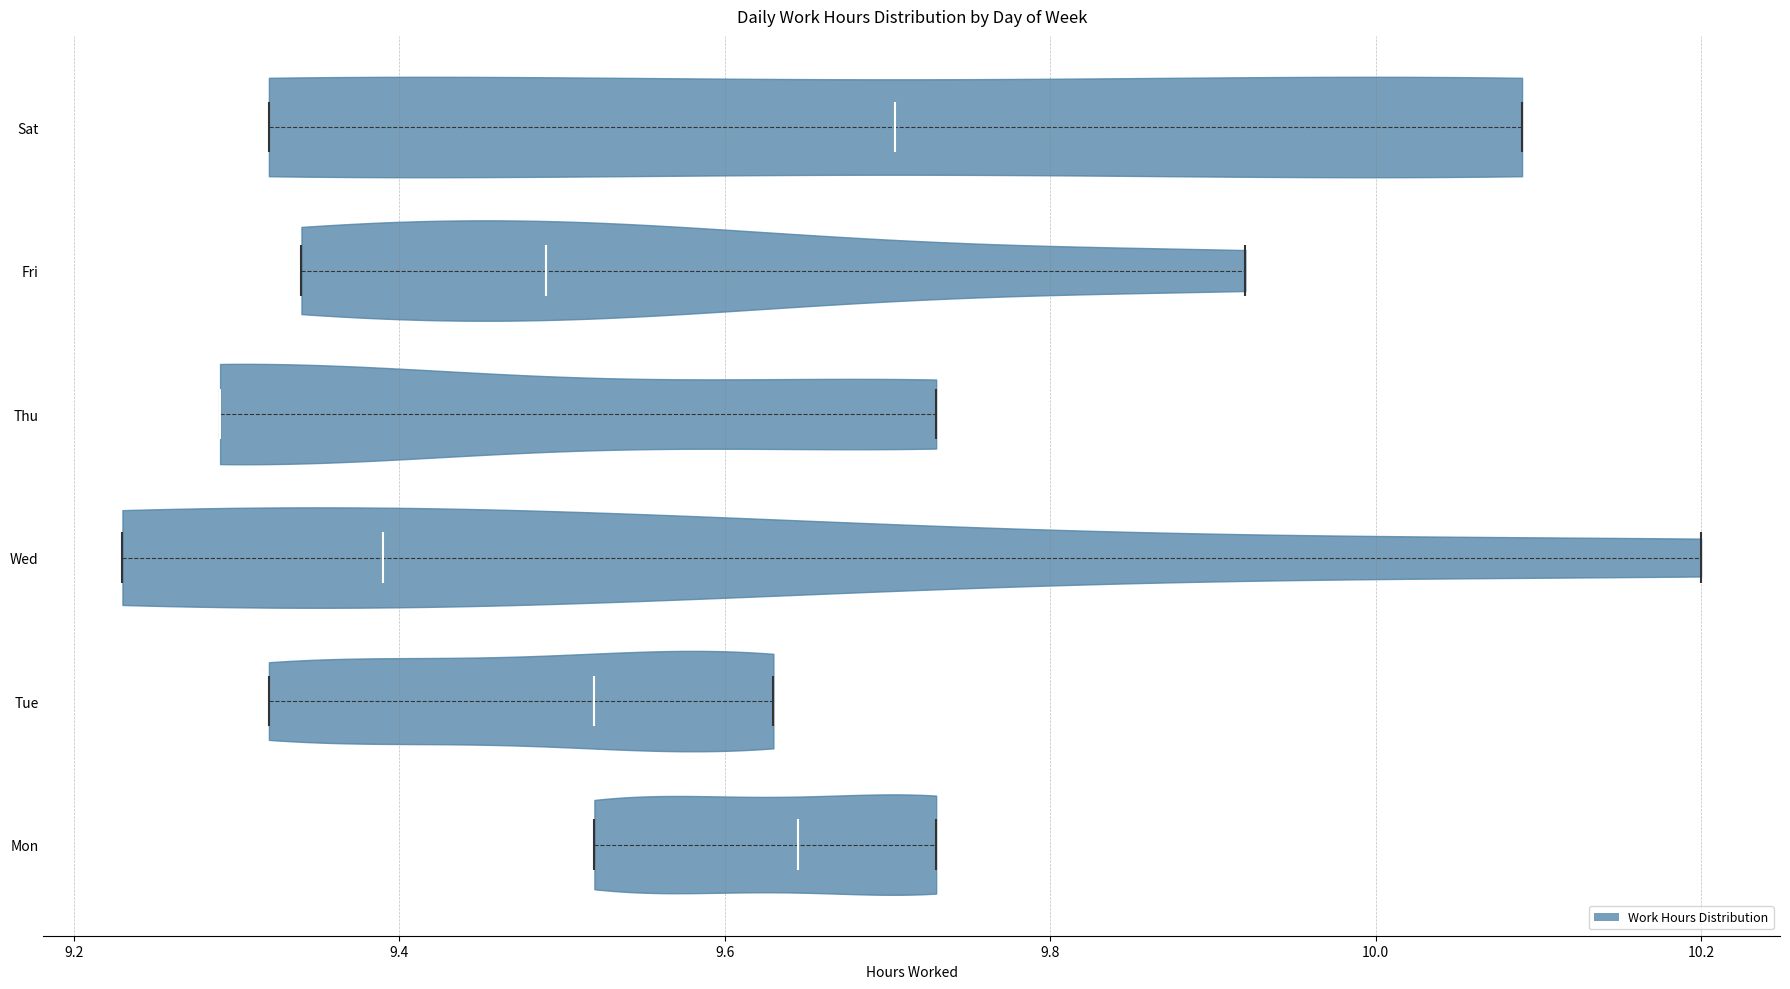

Reading bottom to top, read every violin against the x-axis: where its median line is, and the lowest and highest points it reaches. The values are not printed on the chart, so give them approximately, as read against the axis.

Mon: median line 9.64, lowest point 9.52, highest point 9.74
Tue: median line 9.52, lowest point 9.32, highest point 9.64
Wed: median line 9.40, lowest point 9.24, highest point 10.20
Thu: median line 9.30, lowest point 9.30, highest point 9.74
Fri: median line 9.50, lowest point 9.34, highest point 9.92
Sat: median line 9.70, lowest point 9.32, highest point 10.10